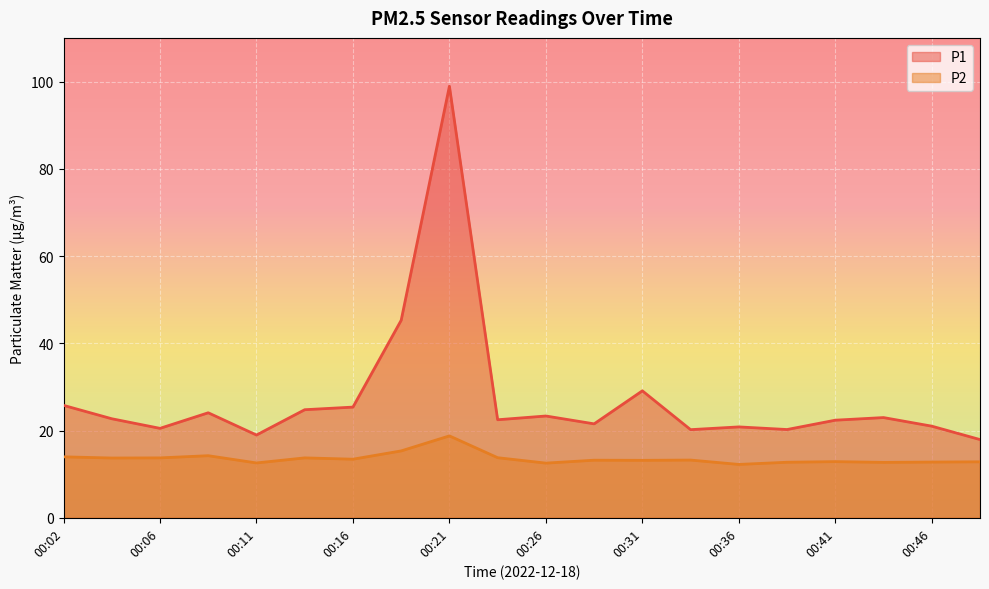

Between 00:04 and 00:46, which series saw the biggest shift?

P1